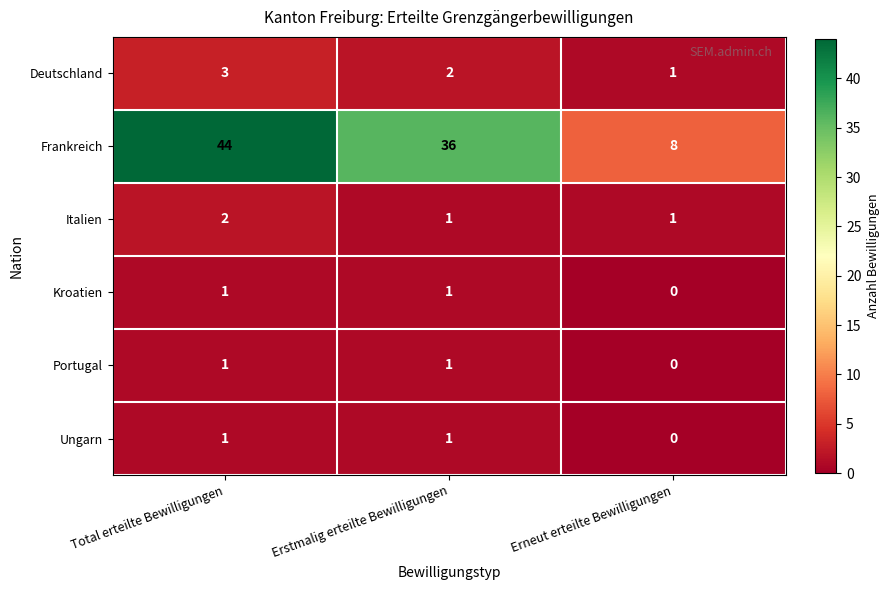

Is it true that Frankreich equals 62 at Erstmalig erteilte Bewilligungen?

False